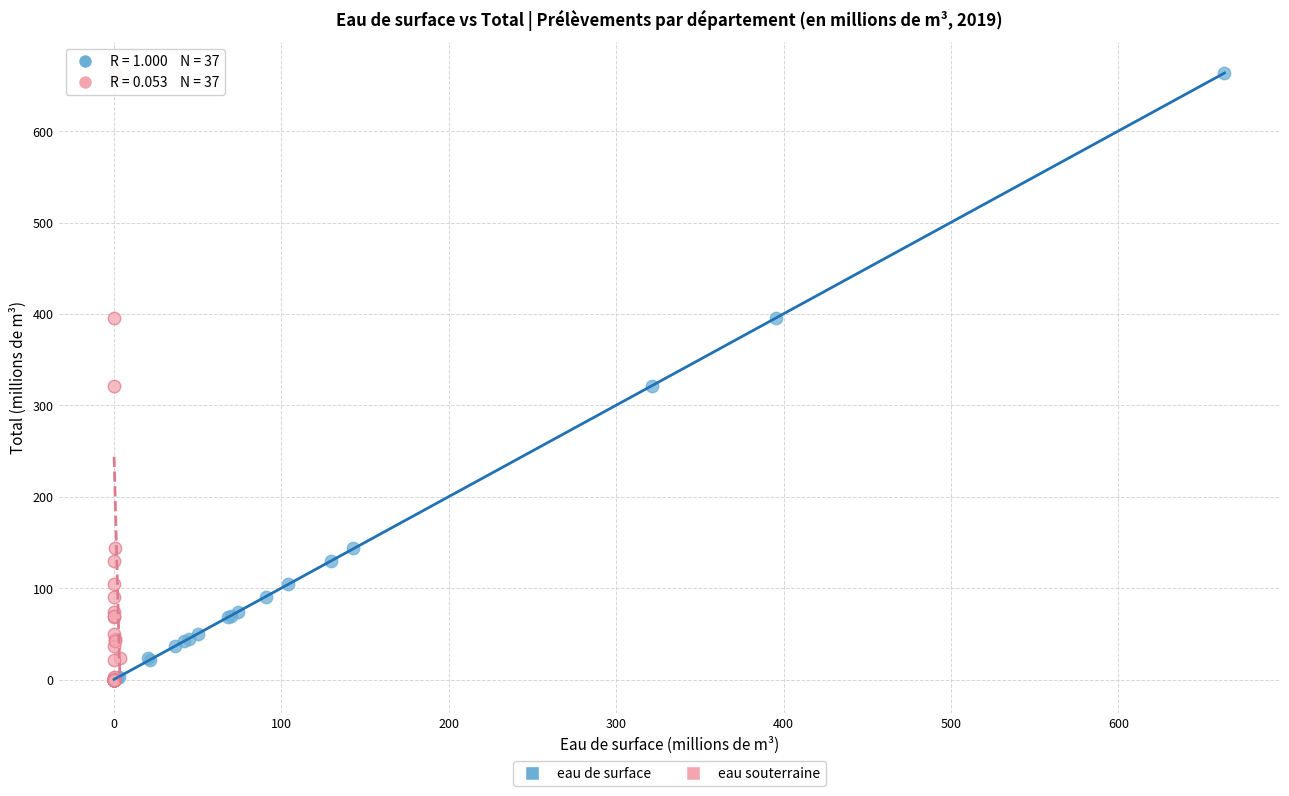

What are all the series names shown in the legend?

eau de surface, eau souterraine